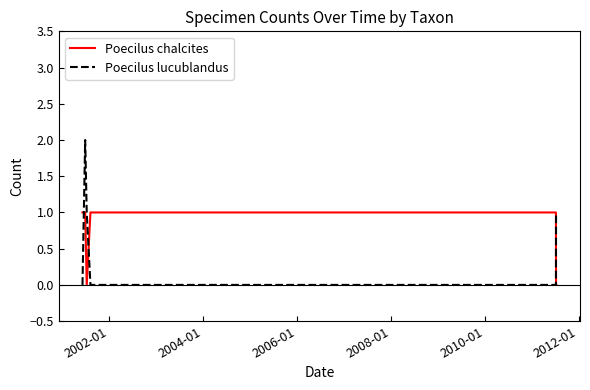

How many values in the Poecilus chalcites series are below 1?

3